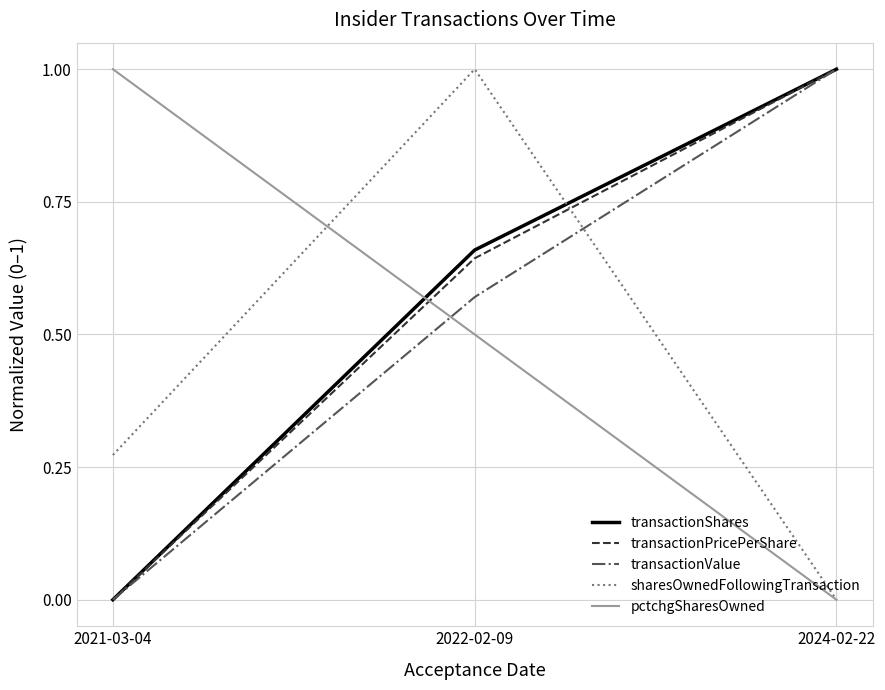

Does the chart have visible grid lines?

Yes